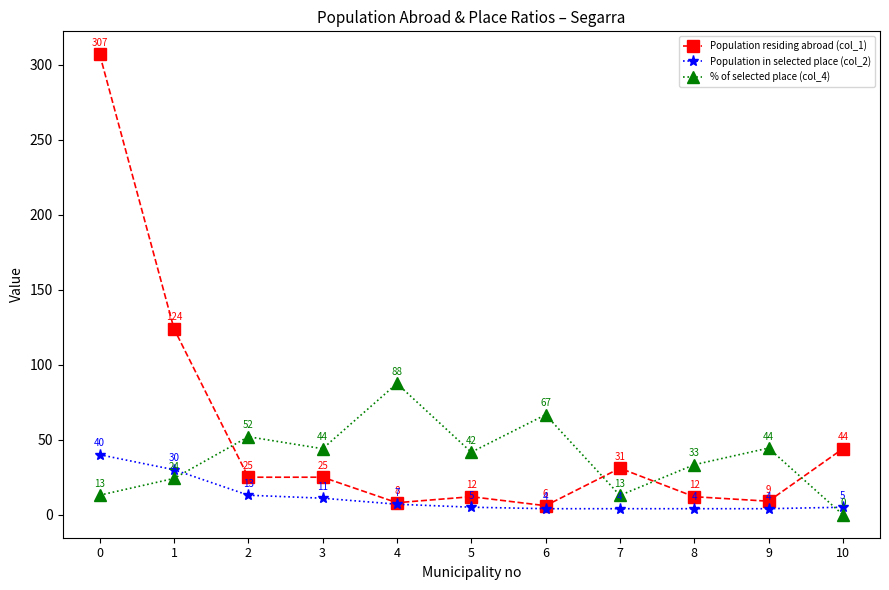

True or false: % of selected place (col_4) has a value of 20.4 at 9.

False